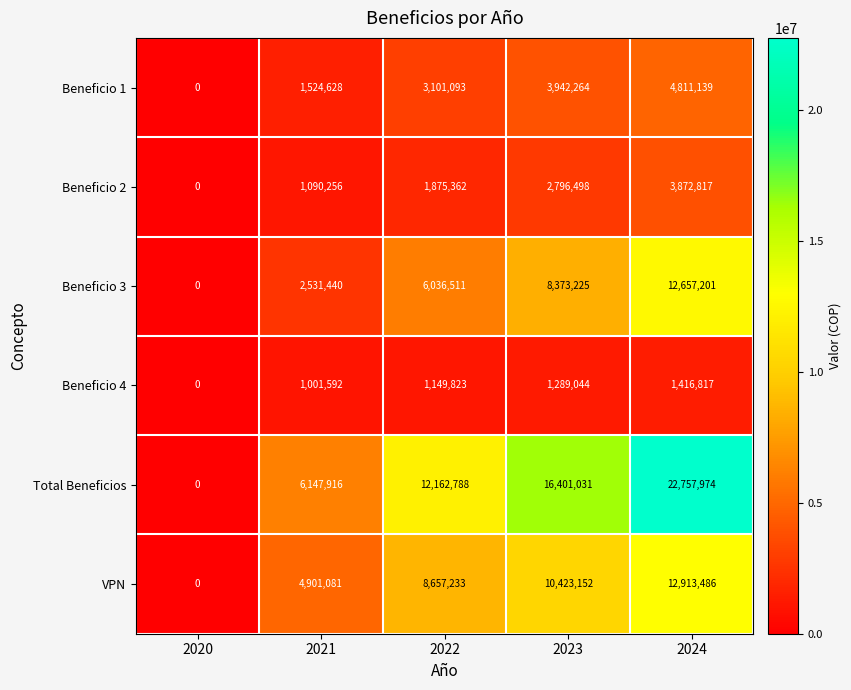

Which series has the largest range (max minus min)?

Total Beneficios